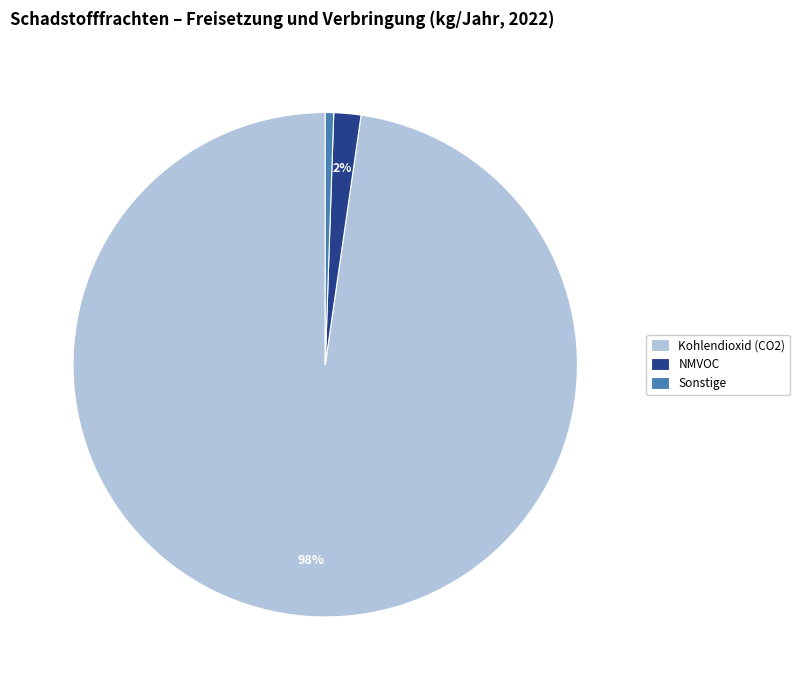

Between Sonstige and NMVOC, which is larger?

NMVOC